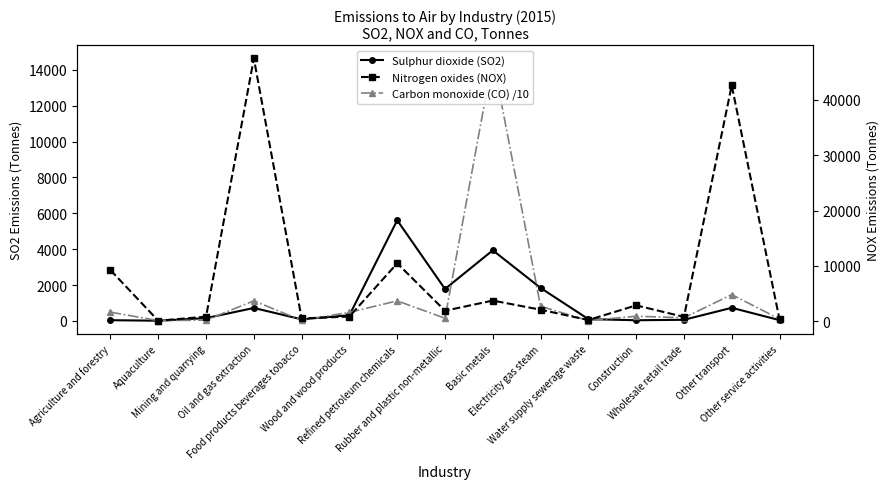

Rank the series at Construction from highest to lowest value.

Nitrogen oxides (NOX), Carbon monoxide (CO) /10, Sulphur dioxide (SO2)